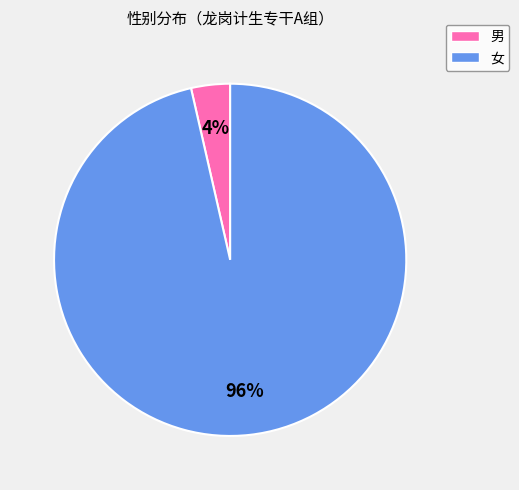

To the nearest percent, what is the average slice percentage?

50%